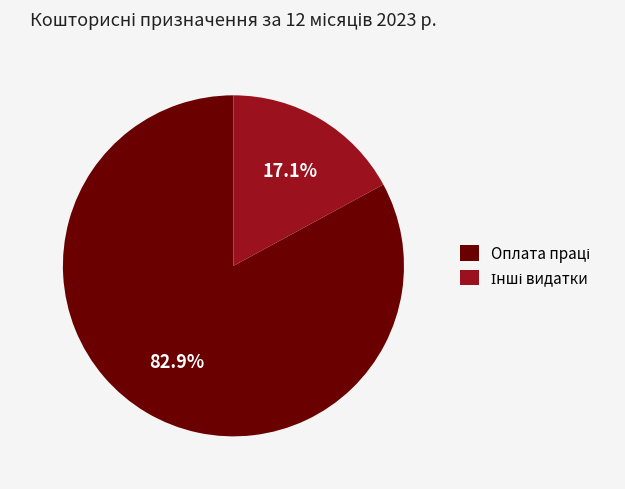

Is there any slice that represents more than half of the pie?

Yes